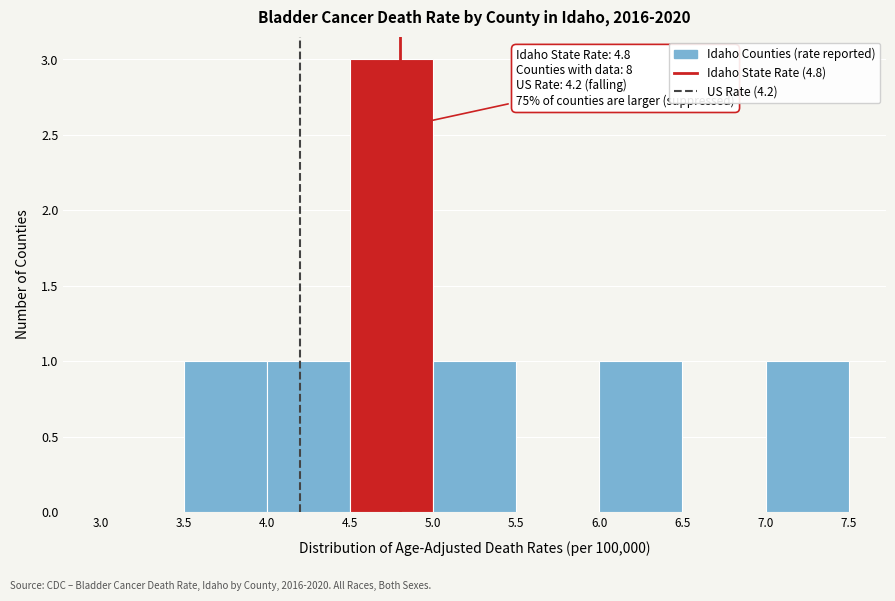

Which range on the x-axis has the tallest bar?

4.5 to 5.0